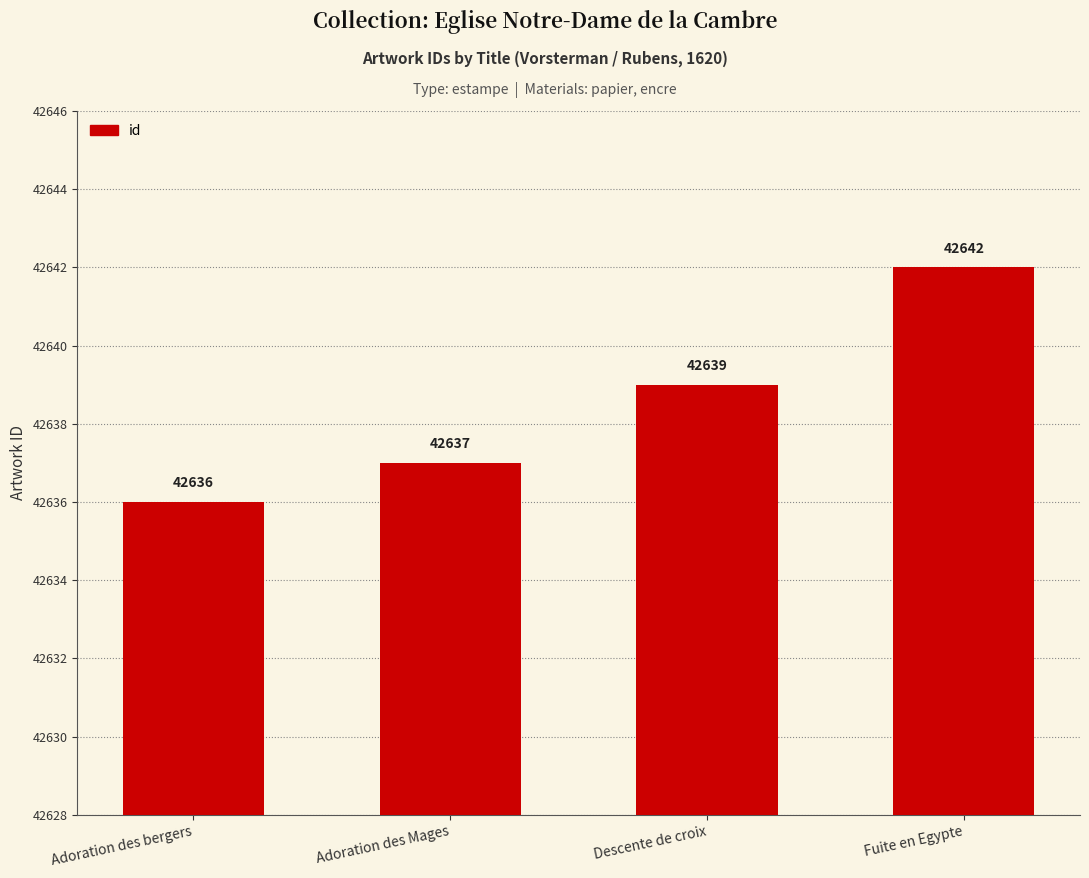

Rank the categories by value from highest to lowest.

Fuite en Egypte, Descente de croix, Adoration des Mages, Adoration des bergers